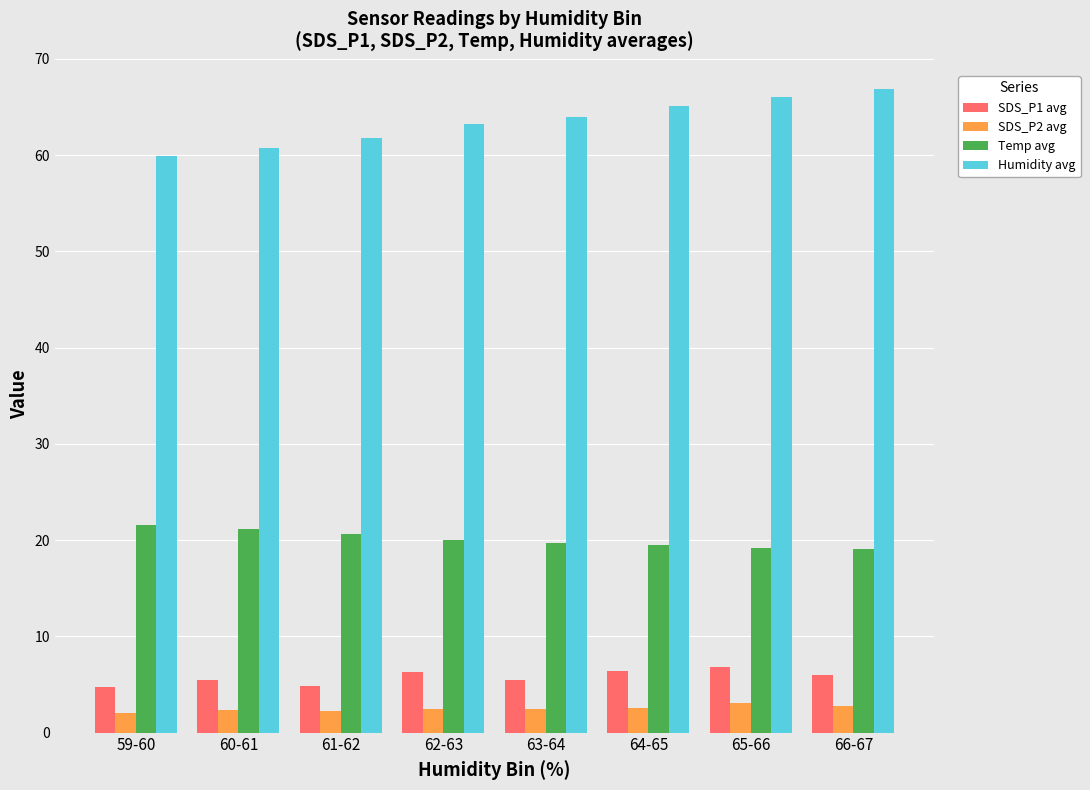

What is the sum of the Humidity avg values at 59-60 and 60-61?

120.6